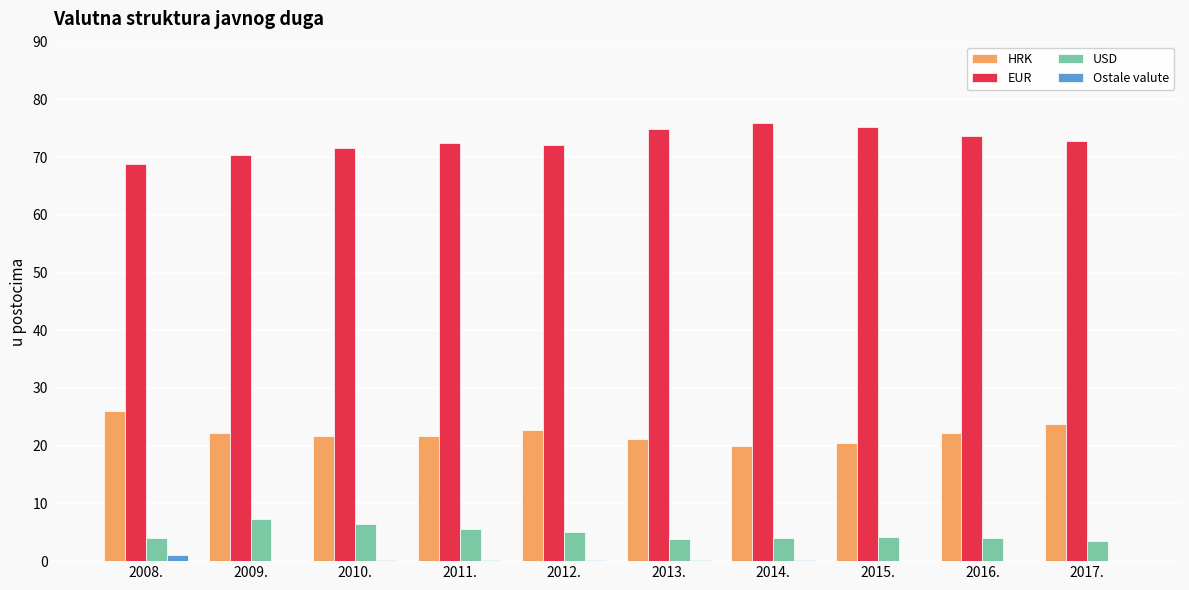

Does the chart contain stacked bars?

No